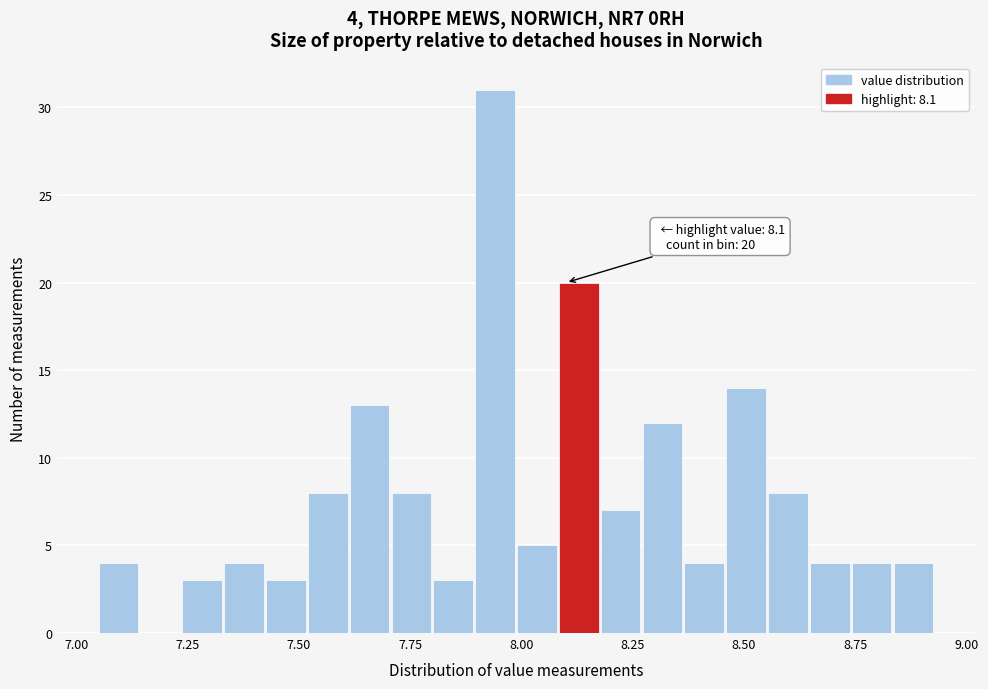

Read against the x-axis, roughly where is the centre of the tallest bar?

7.95